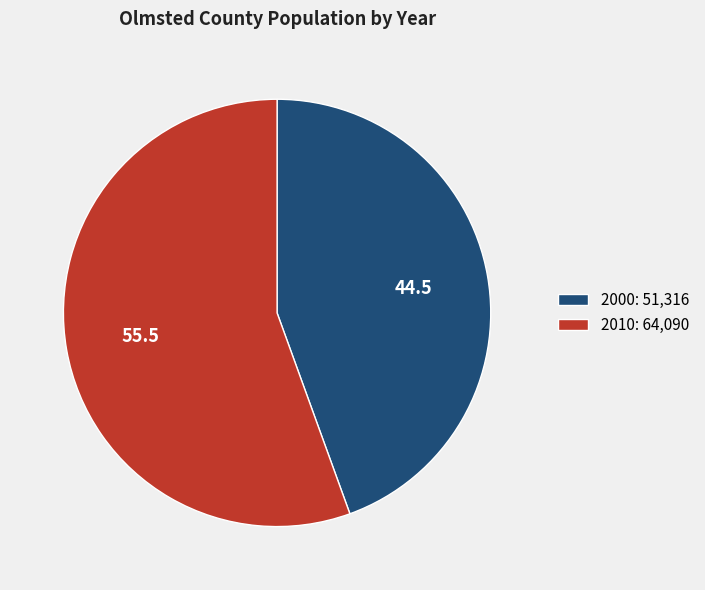

Is the sum of 2010: 64,090 and 2000: 51,316 greater than half?

Yes